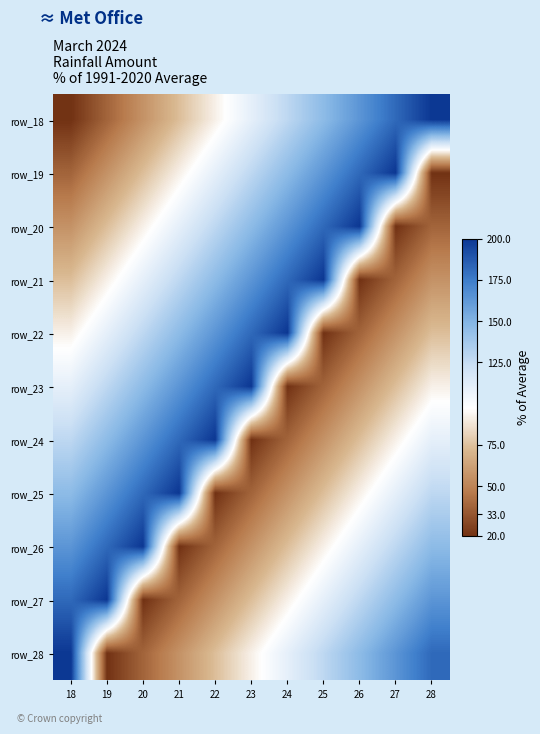

What is the maximum value shown in the chart?

200